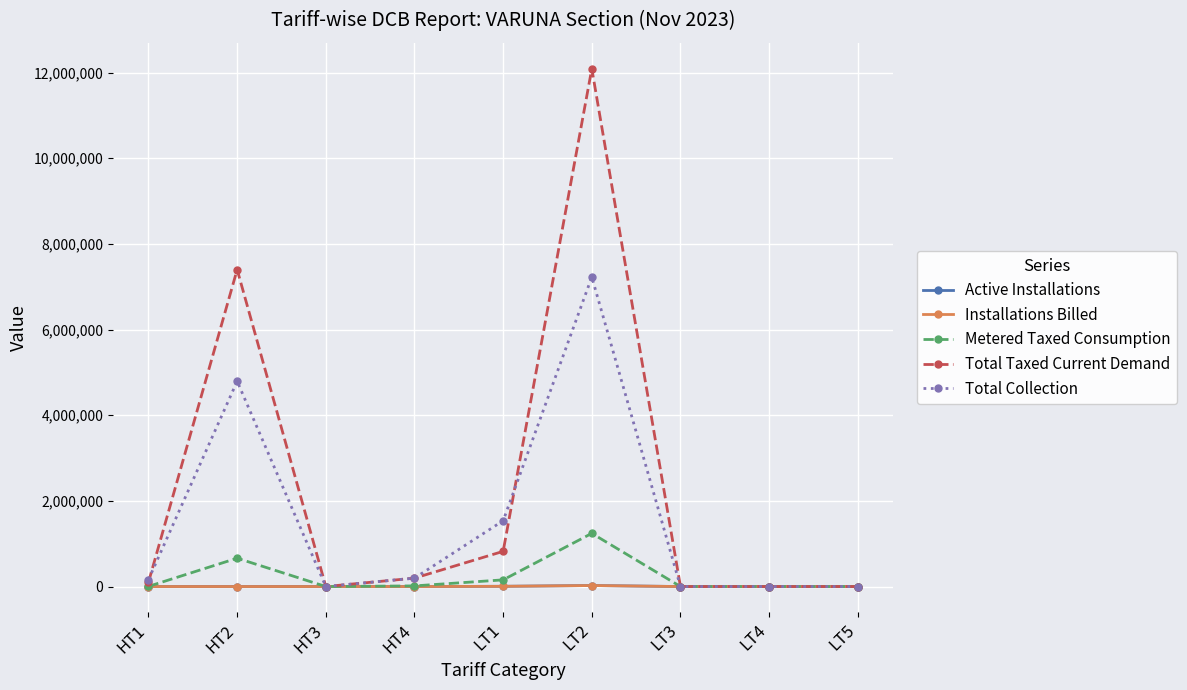

The value of Installations Billed at HT3 is 0. True or false?

True